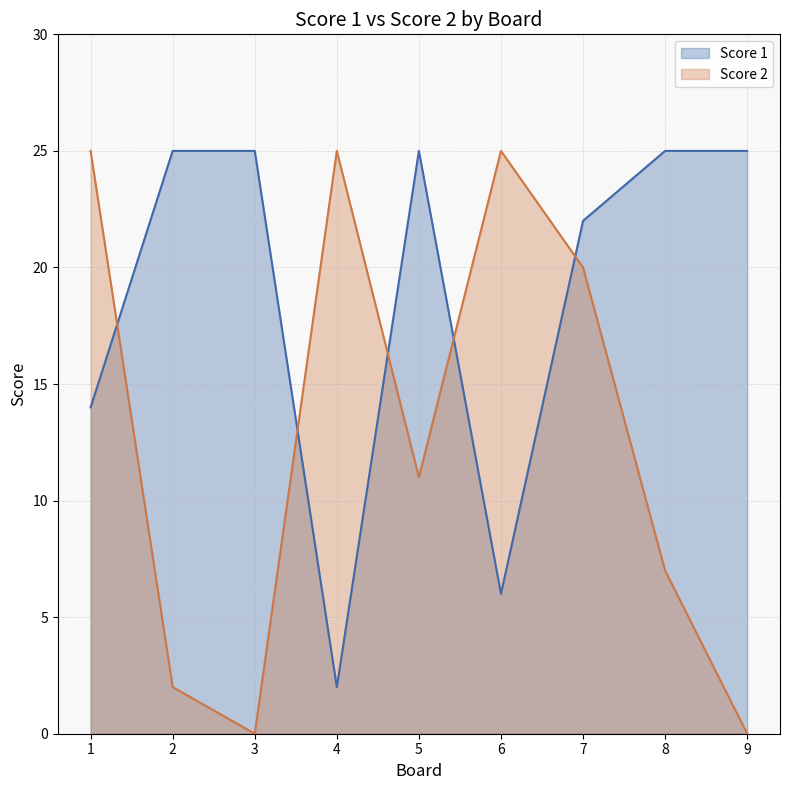

List the series in order of their peak value, lowest first.

Score 1, Score 2